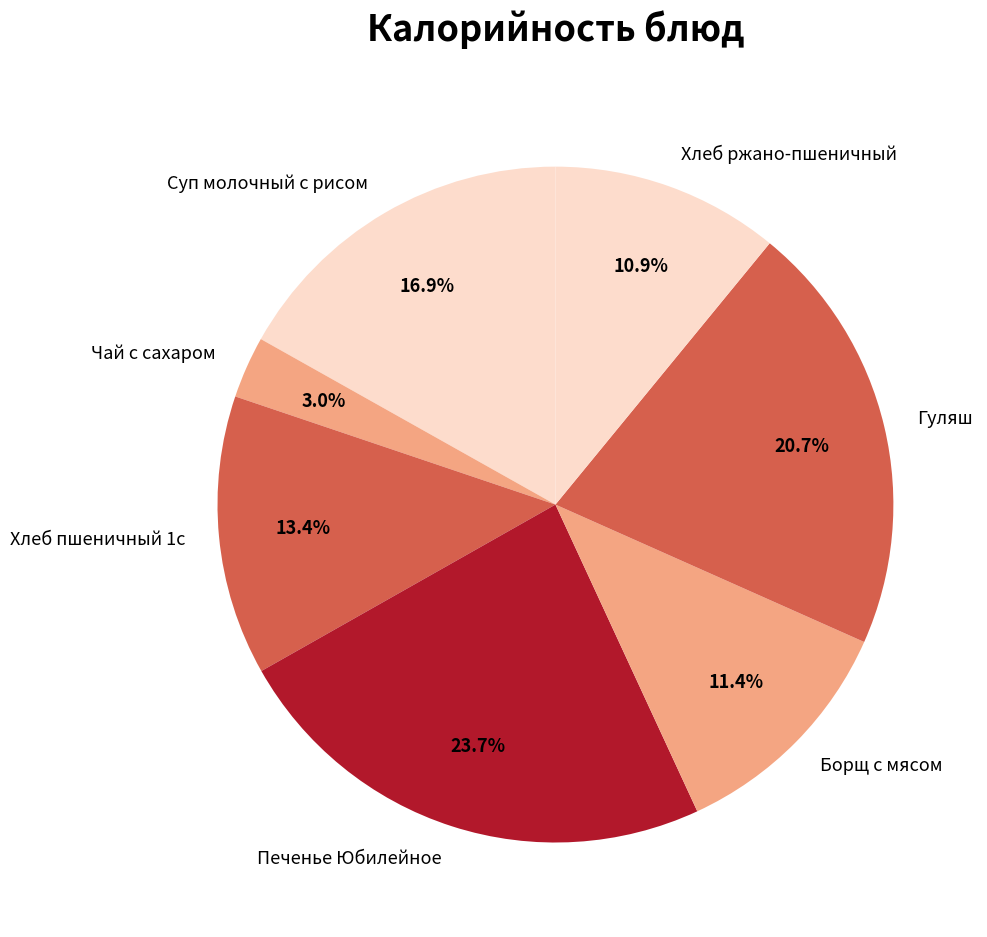

Does Гуляш represent more than half of the total?

No